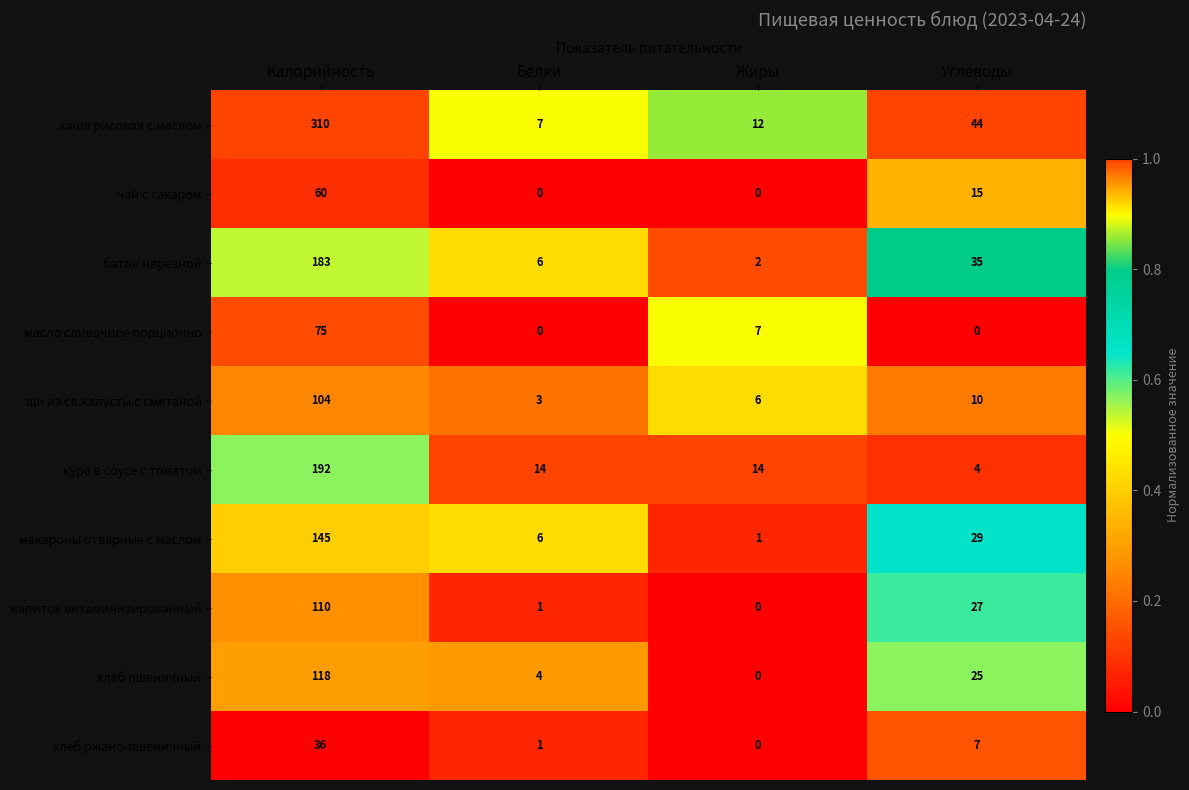

List the series in order of their peak value, highest first.

каша рисовая с маслом, кура в соусе с томатом, батон нарезной, макароны отварные с маслом, хлеб пшеничный, напиток витаминизированный, щи из св.капусты с сметаной, масло сливочное порционно, чай с сахаром, хлеб ржано-пшеничный